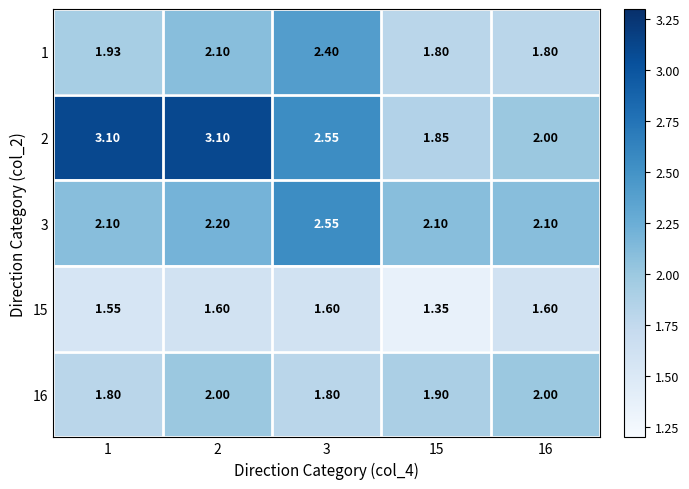

Is the value of 16 at 15 greater than the value of 2 at 16?

No